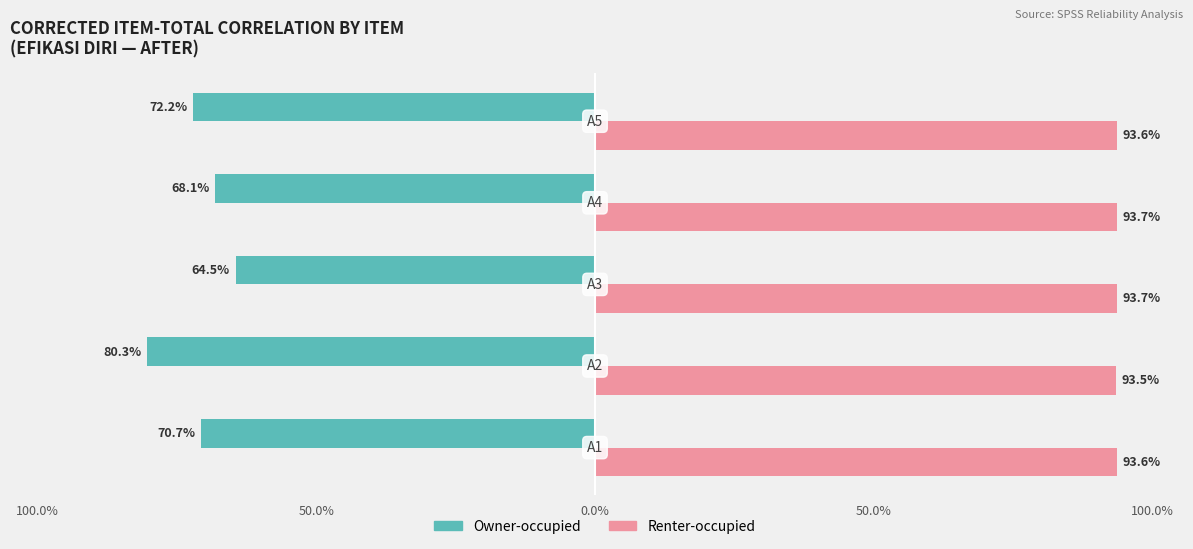

Reading left to right, what are all the values shown in this chart?

Owner-occupied: -0.7	-0.8	-0.6	-0.7	-0.7
Renter-occupied: 0.9	0.9	0.9	0.9	0.9